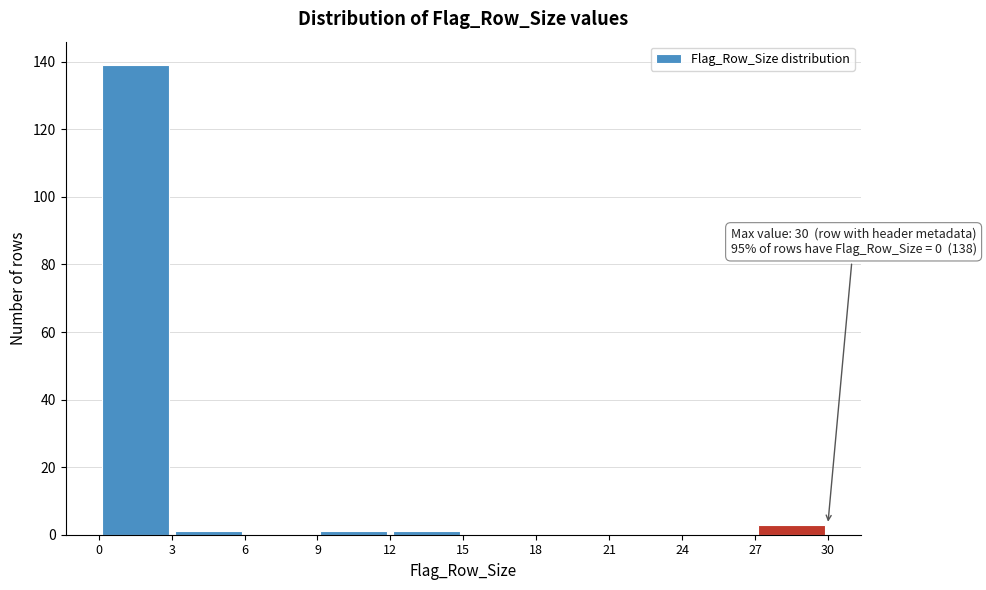

Over which range of the x-axis is the bar tallest?

0 to 3